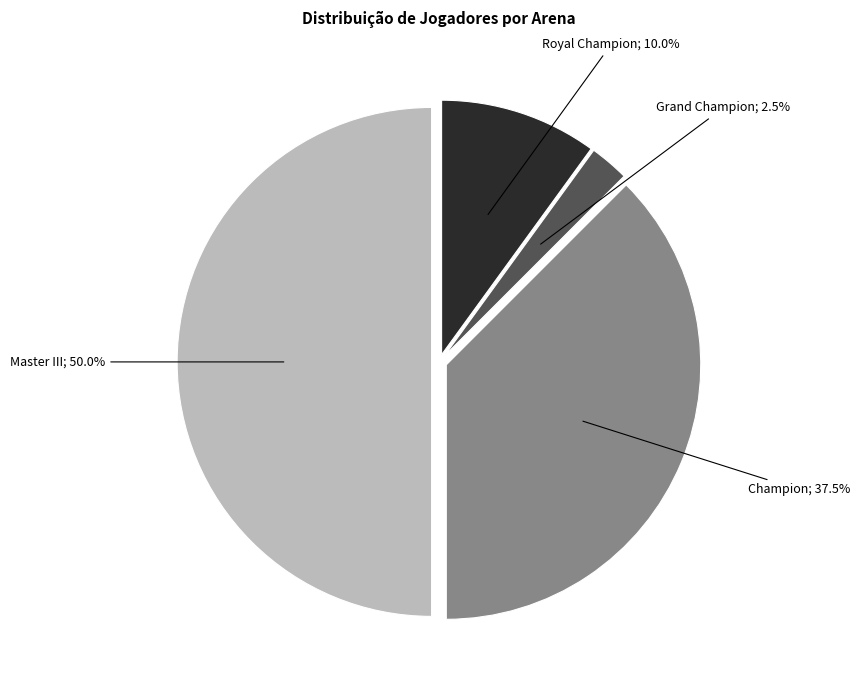

Rank the categories by value from lowest to highest.

Grand Champion, Royal Champion, Champion, Master III